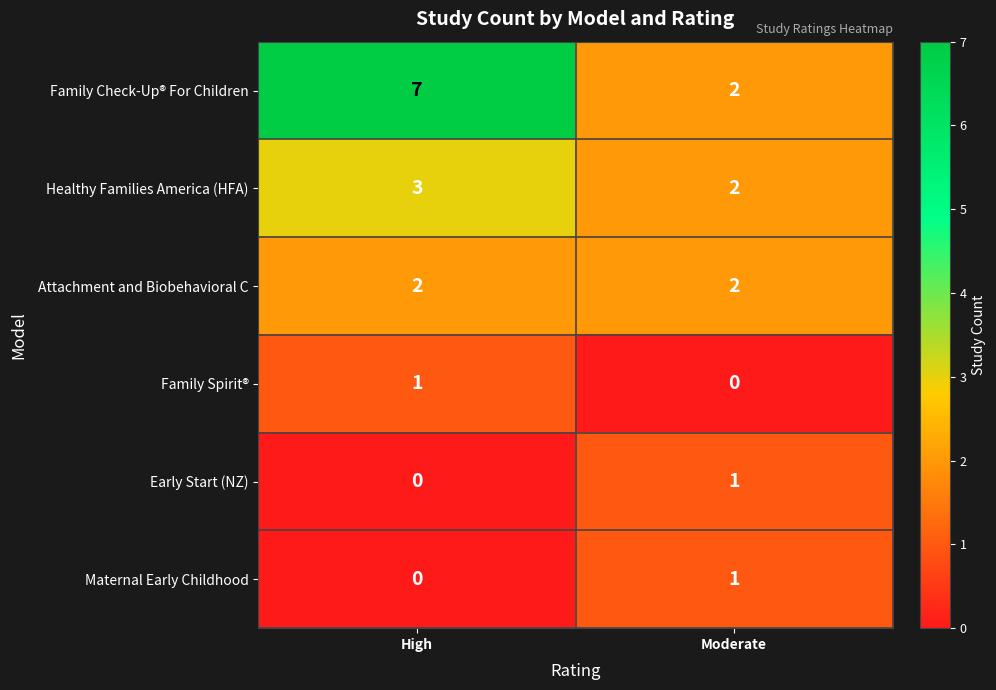

Rank the categories by Family Check-Up® For Children value from highest to lowest.

High, Moderate